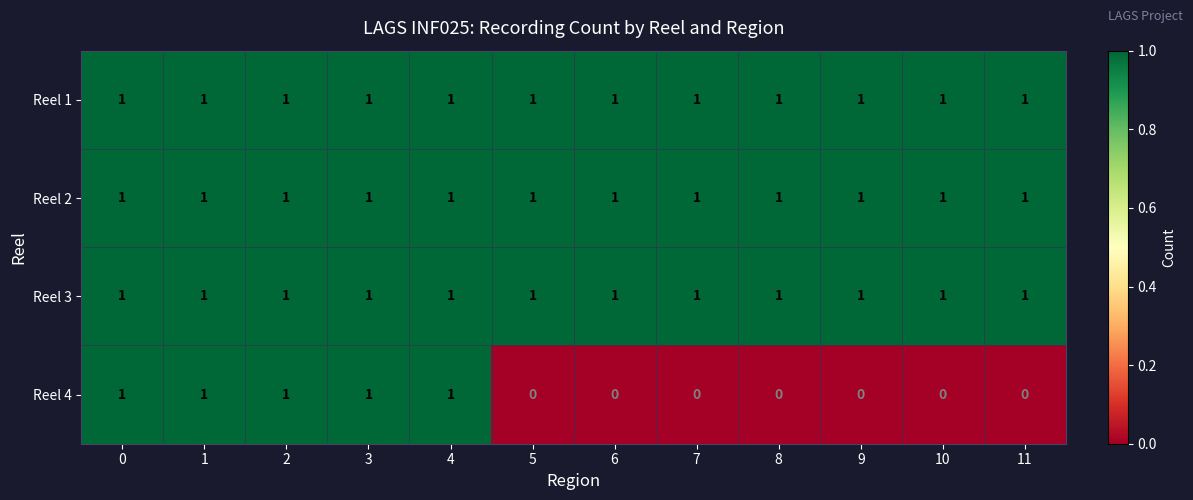

How many data points does each series have?

12